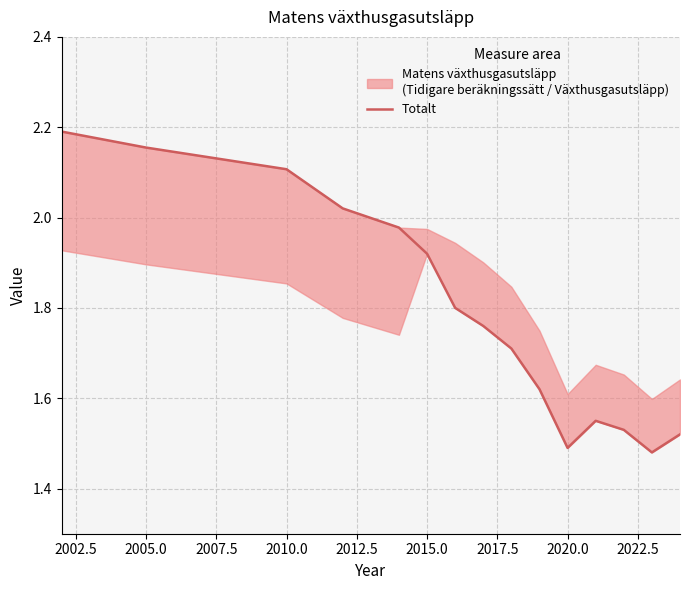

What is the smallest value displayed?

1.5